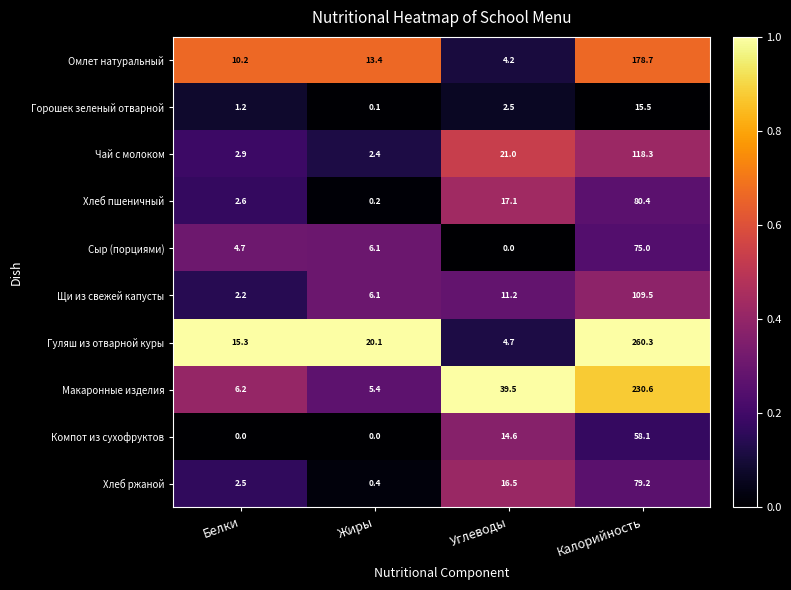

Is the value of Чай с молоком at Калорийность greater than the value of Хлеб ржаной at Калорийность?

Yes